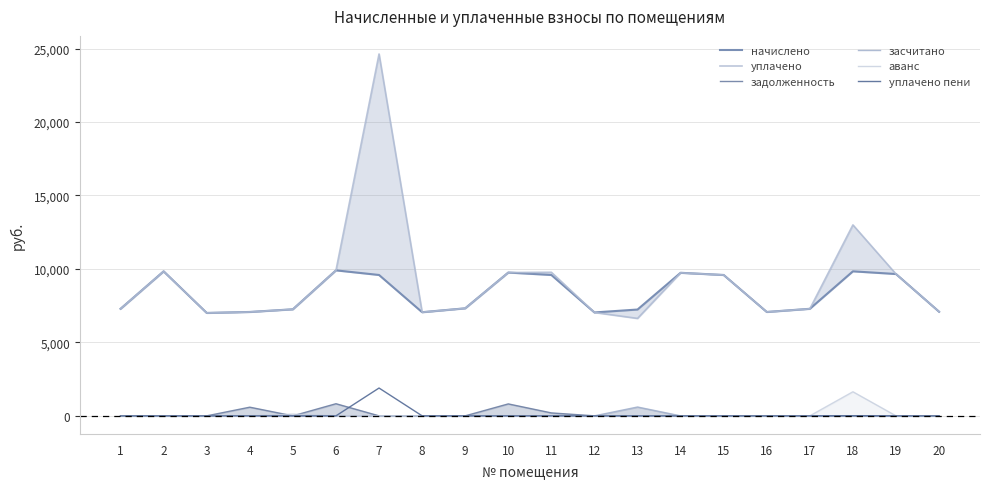

The уплачено пени series shows 1175.0 at 6. True or false?

False